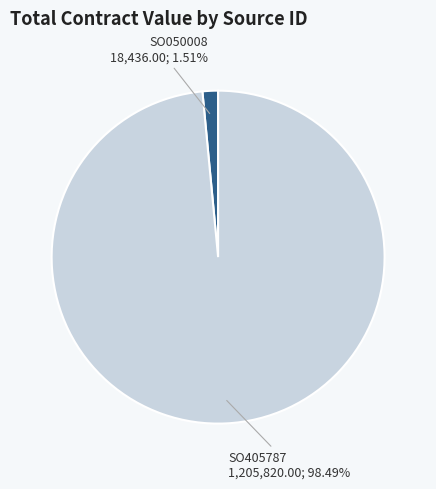

To the nearest percent, what is the difference between the SO405787 and SO050008 slice percentages?

97%